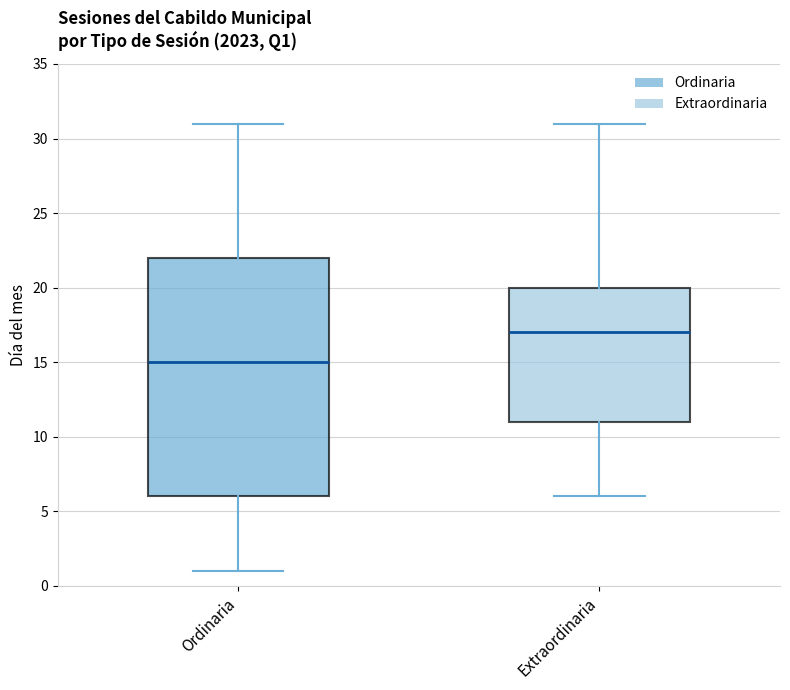

Reading left to right, read every box against the y-axis: the position of its median line, the range the box covers, and the ends of its whiskers. The values are not printed on the chart, so give them approximately, as read against the axis.

Ordinaria: median 15, box 6 to 22, whiskers 1 to 31
Extraordinaria: median 17, box 11 to 20, whiskers 6 to 31